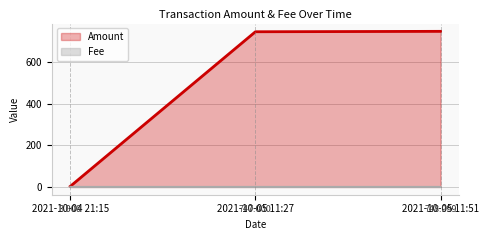

At which category is the sum across all series the highest?

2021-10-05 11:51